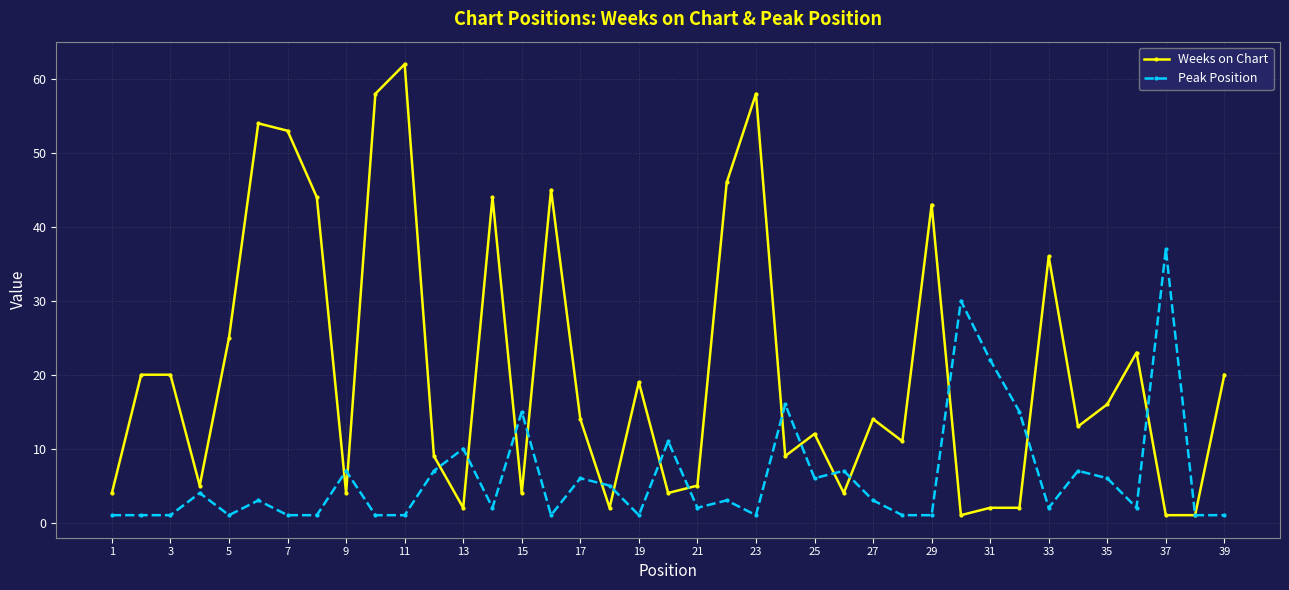

True or false: Weeks on Chart and Peak Position intersect in this chart.

True